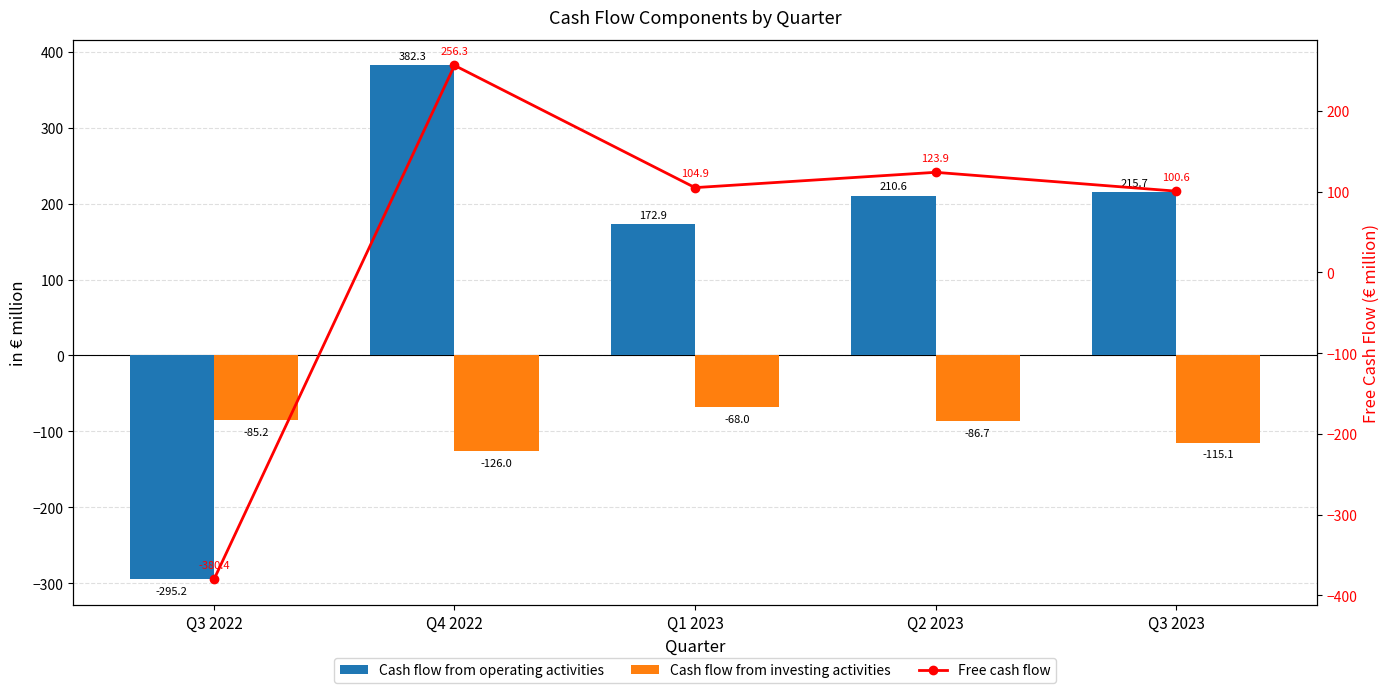

What is the difference between the Cash flow from investing activities values at Q3 2022 and Q1 2023?

17.2